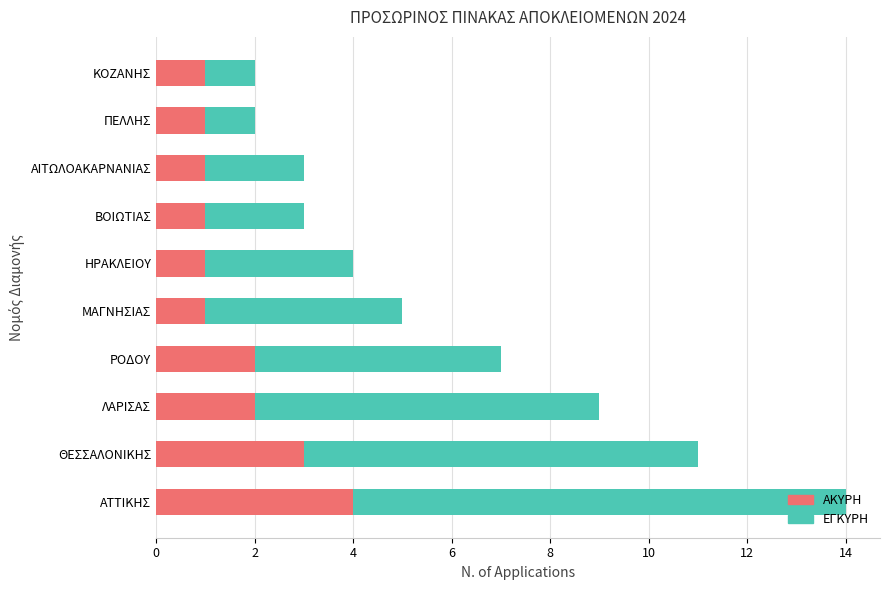

The value of ΑΚΥΡΗ at ΑΙΤΩΛΟΑΚΑΡΝΑΝΙΑΣ is 2. True or false?

False